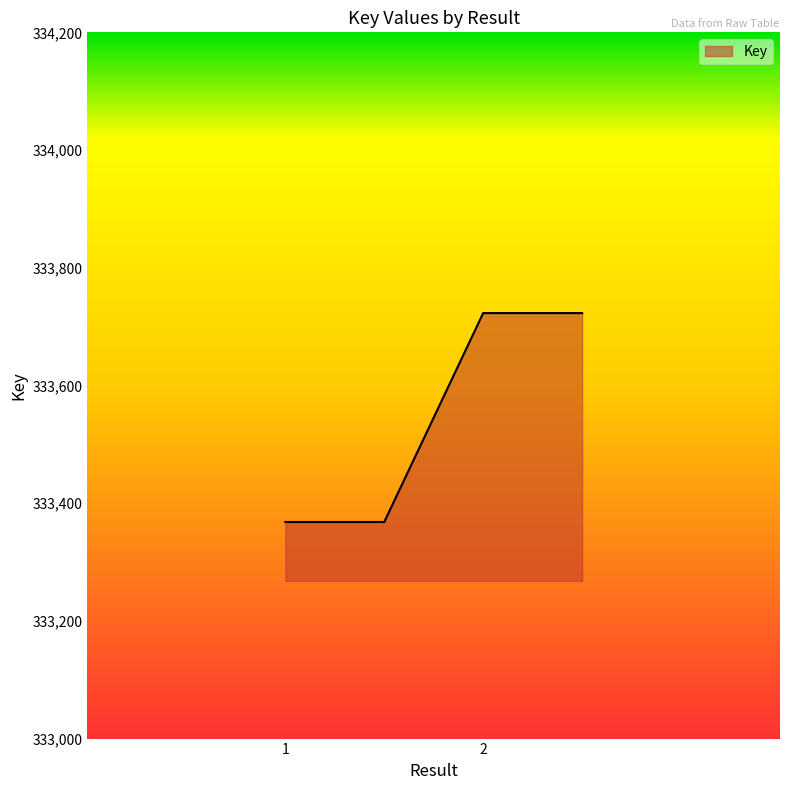

What is the sum of all values?

1334182